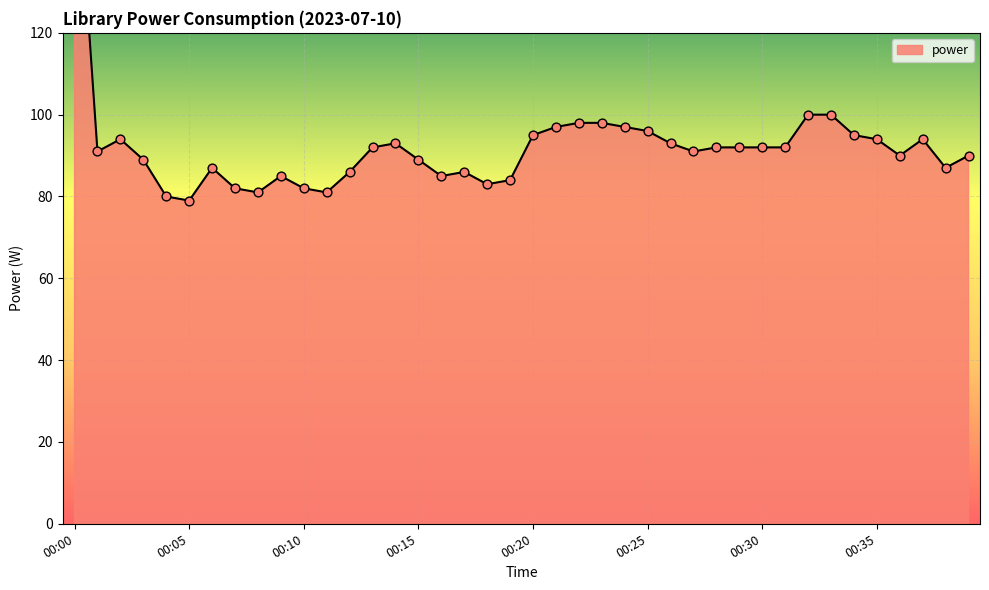

Approximately how many times larger is the value at 00:01 compared to 00:30?

1.0